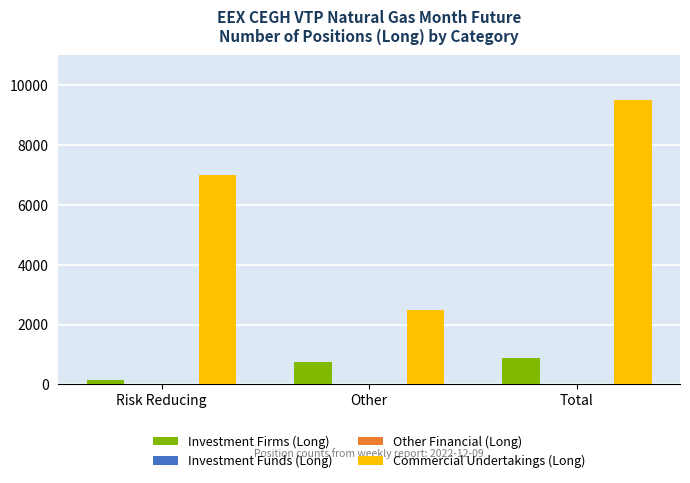

Reading left to right, what are all the values shown in this chart?

Investment Firms (Long): 153	741	894
Investment Funds (Long): 0	0	0
Other Financial (Long): 0	0	0
Commercial Undertakings (Long): 7014	2489	9503